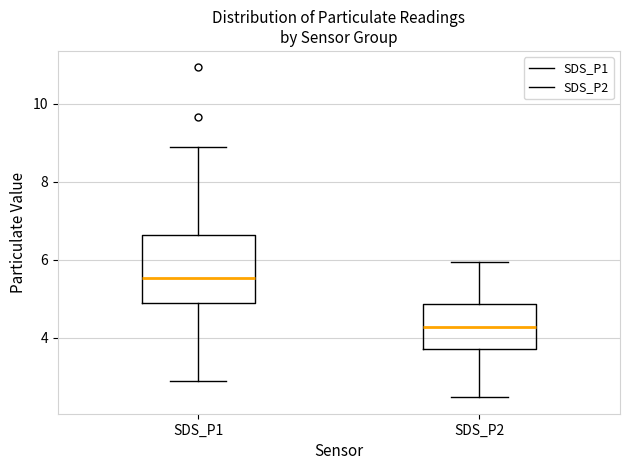

Reading left to right, transcribe this box plot: for each box, give where its median line is, the range the box spans, and where its two whiskers end, as read against the y-axis. The values are not printed on the chart, so give them approximately, as read against the axis.

SDS_P1: median 5.6, box 4.8 to 6.6, whiskers 2.8 to 9.0
SDS_P2: median 4.2, box 3.8 to 4.8, whiskers 2.4 to 6.0